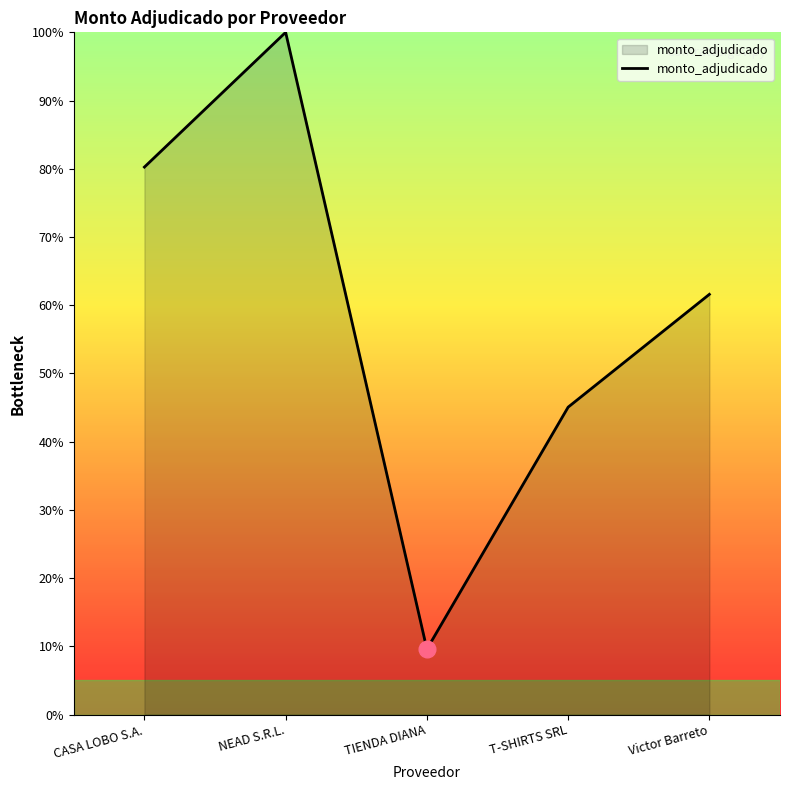

What is the minimum value shown in the chart?

9.6